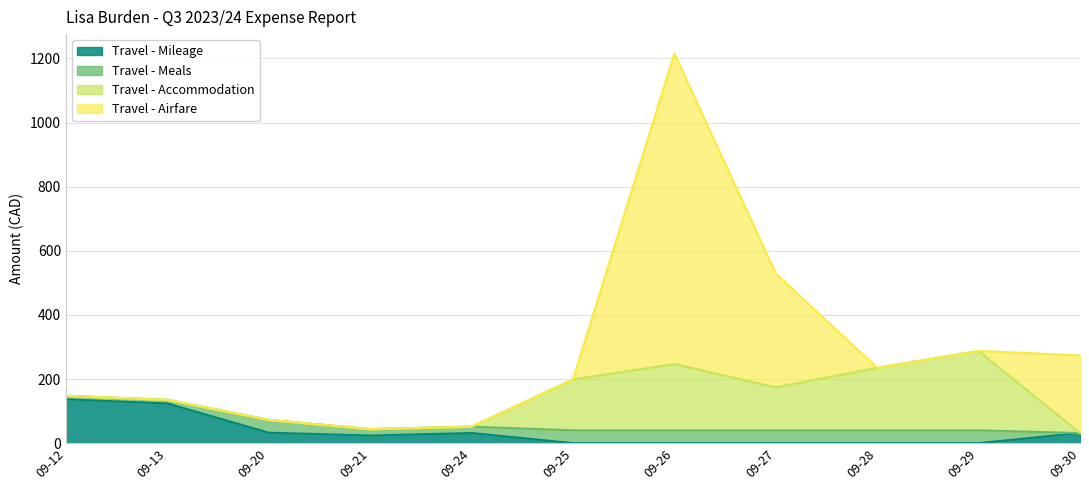

How many lines are shown in the chart?

4